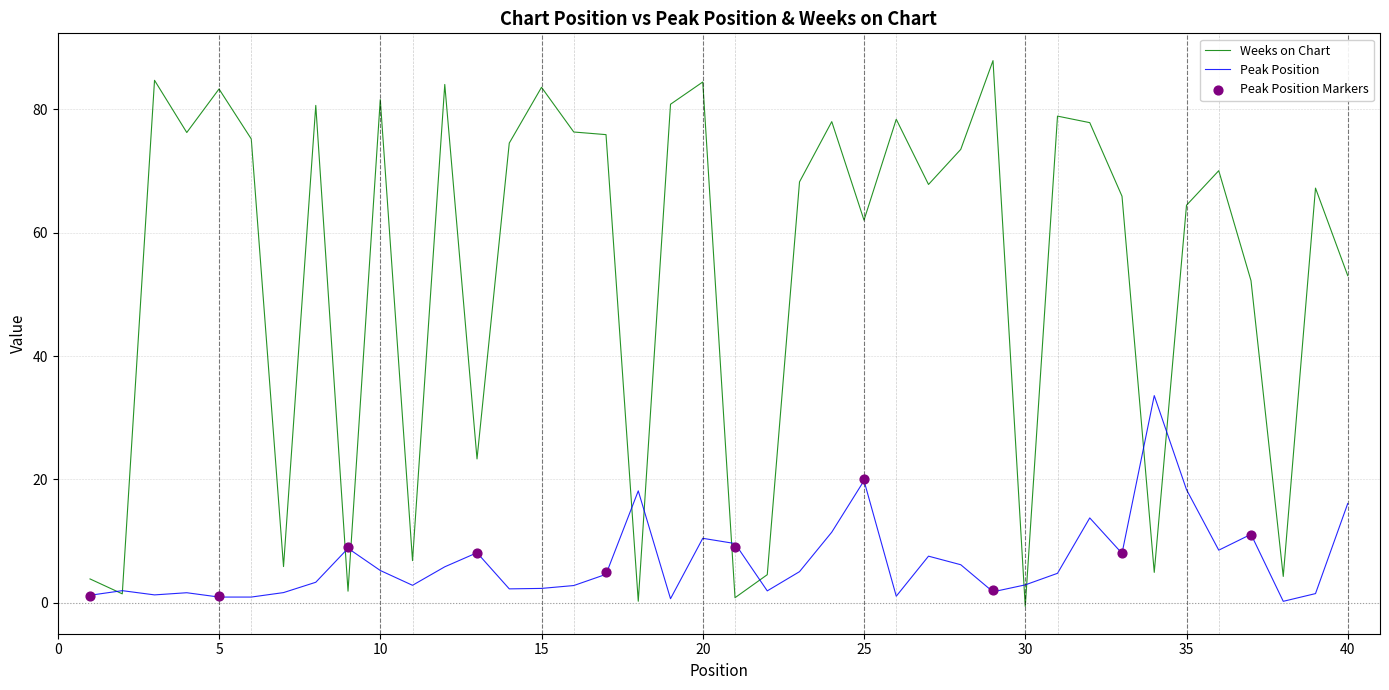

Which series has the largest total across all categories?

Weeks on Chart